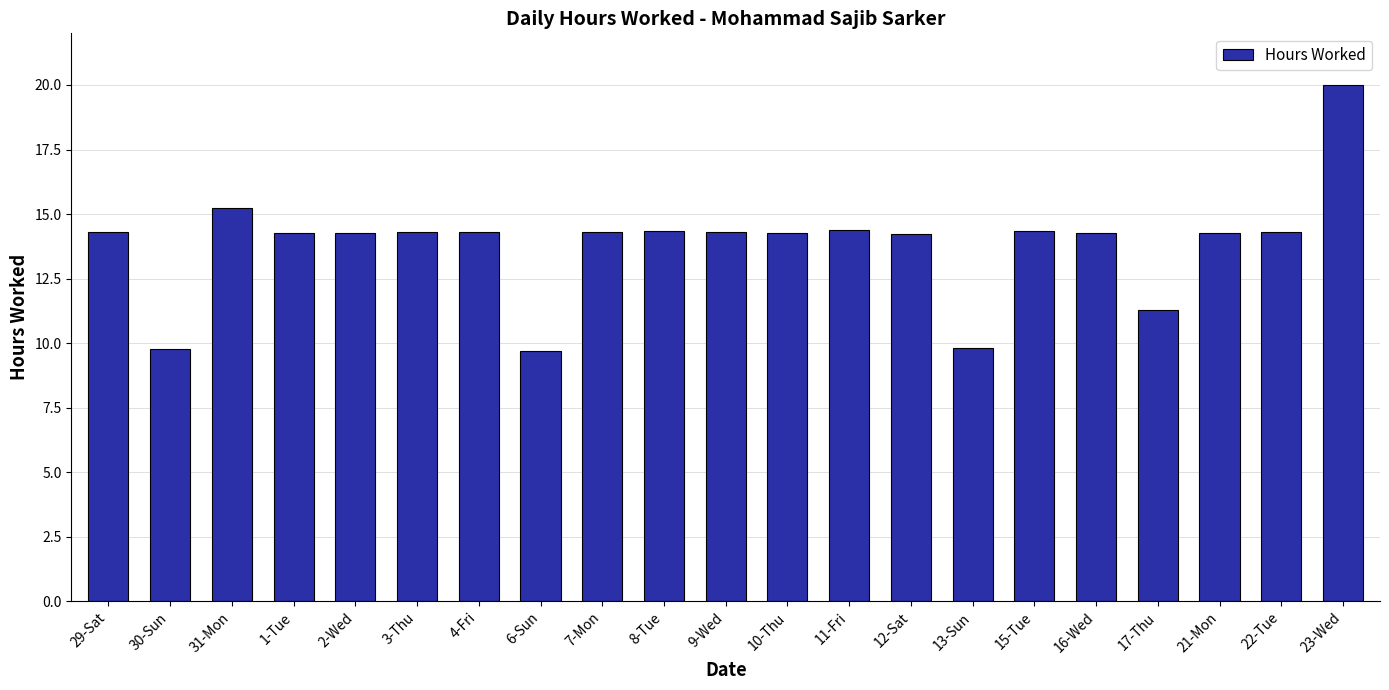

True or false: the data shows 25.5 at 31-Mon.

False